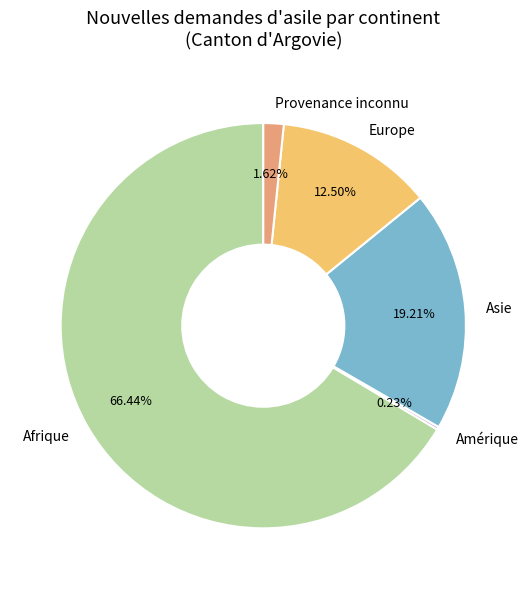

The Asie slice represents 19% of the pie. True or false?

True